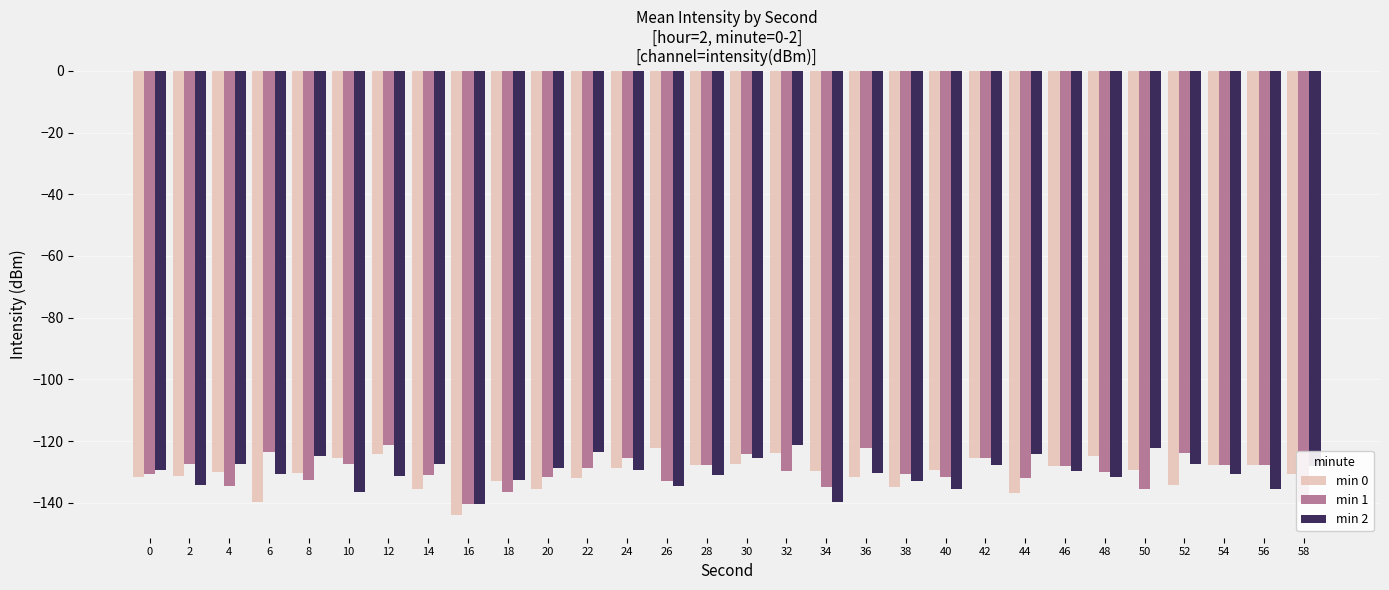

Read the min 0 value at 46.

-127.9